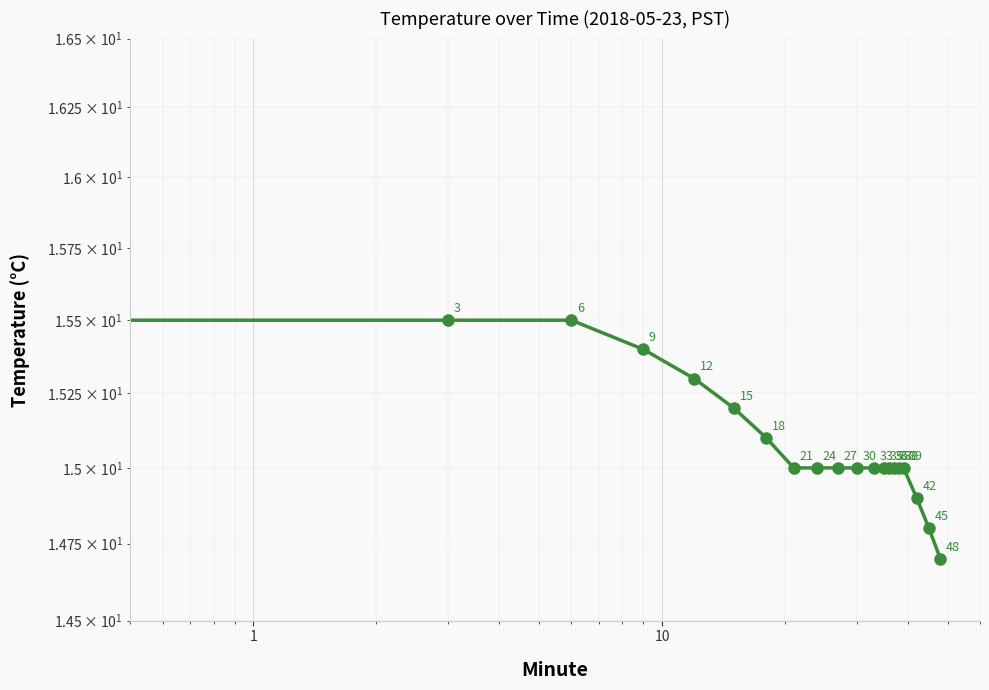

How many lines are shown in the chart?

1